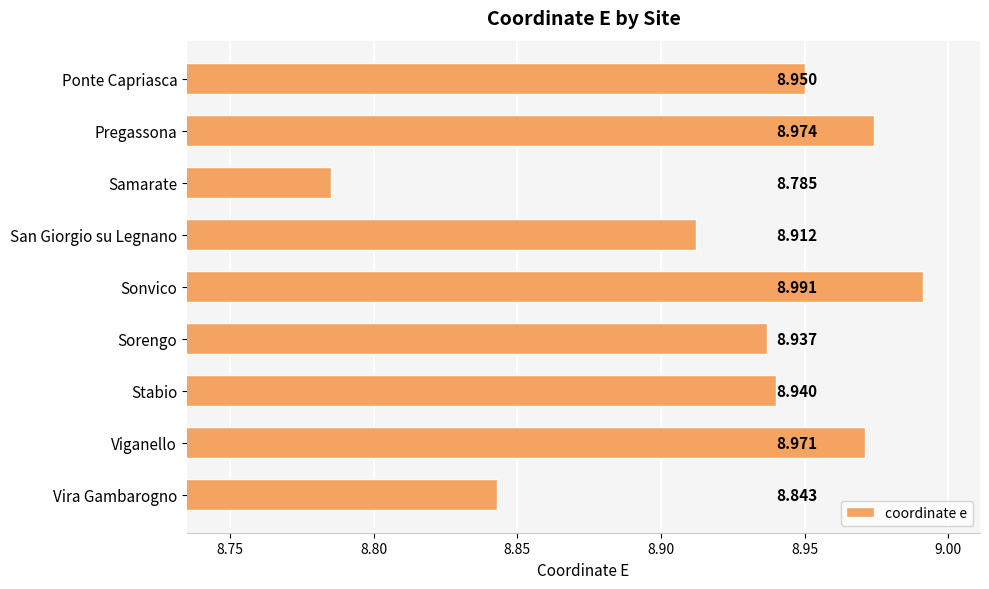

Rank the categories by value from highest to lowest.

Sonvico, Pregassona, Viganello, Ponte Capriasca, Stabio, Sorengo, San Giorgio su Legnano, Vira Gambarogno, Samarate